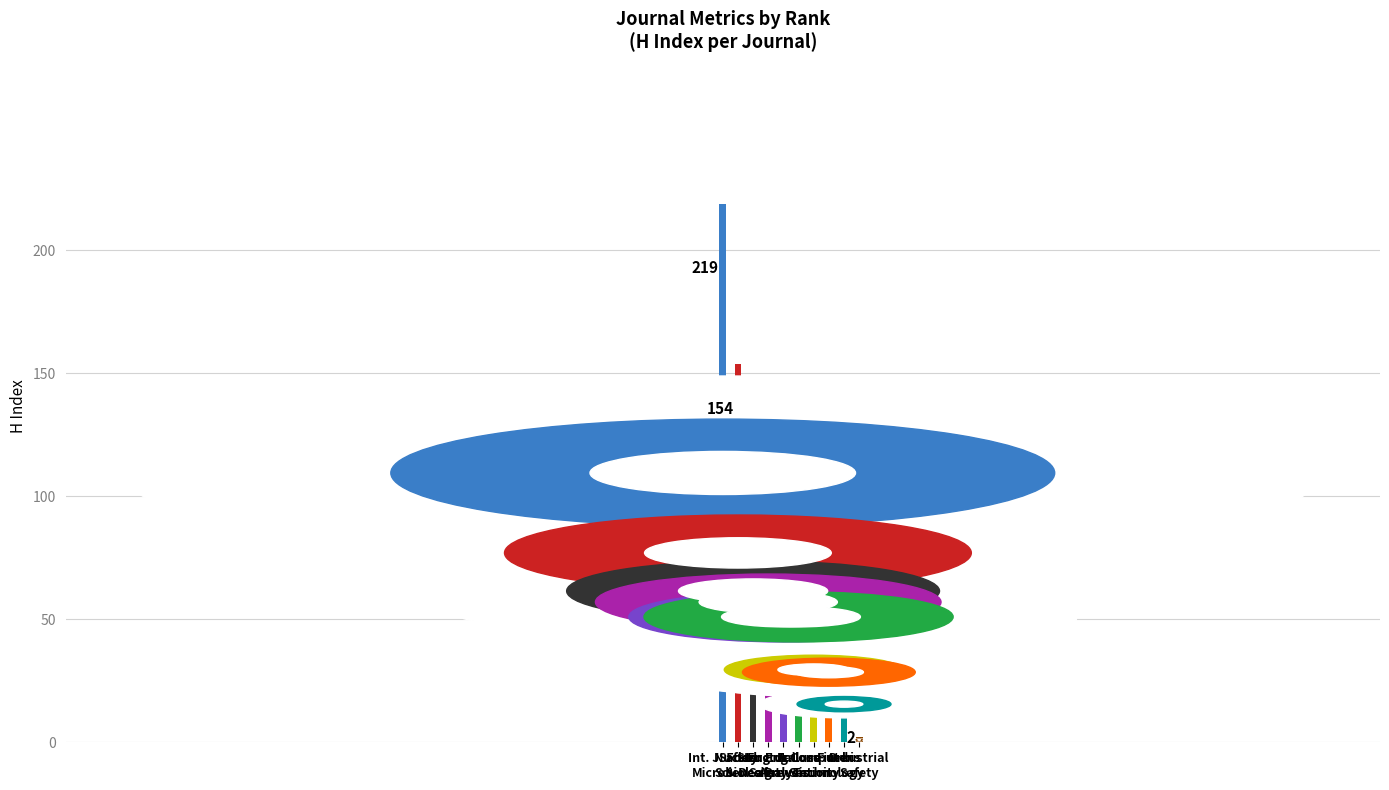

What is the label of the 9th bar from the left?

Orbis